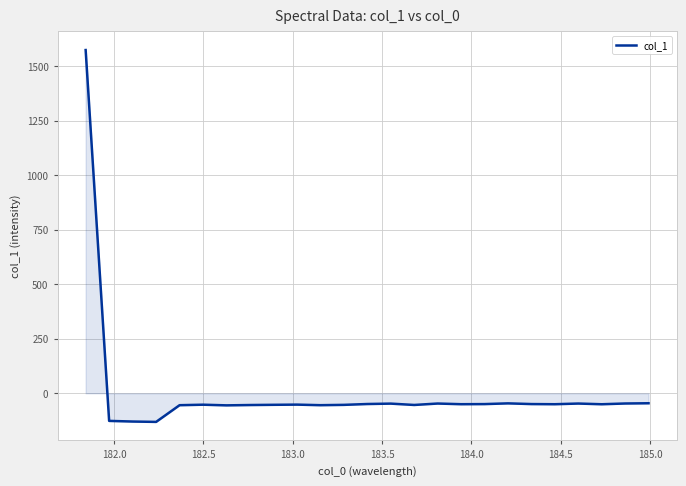

What is the maximum value shown in the chart?

1574.1